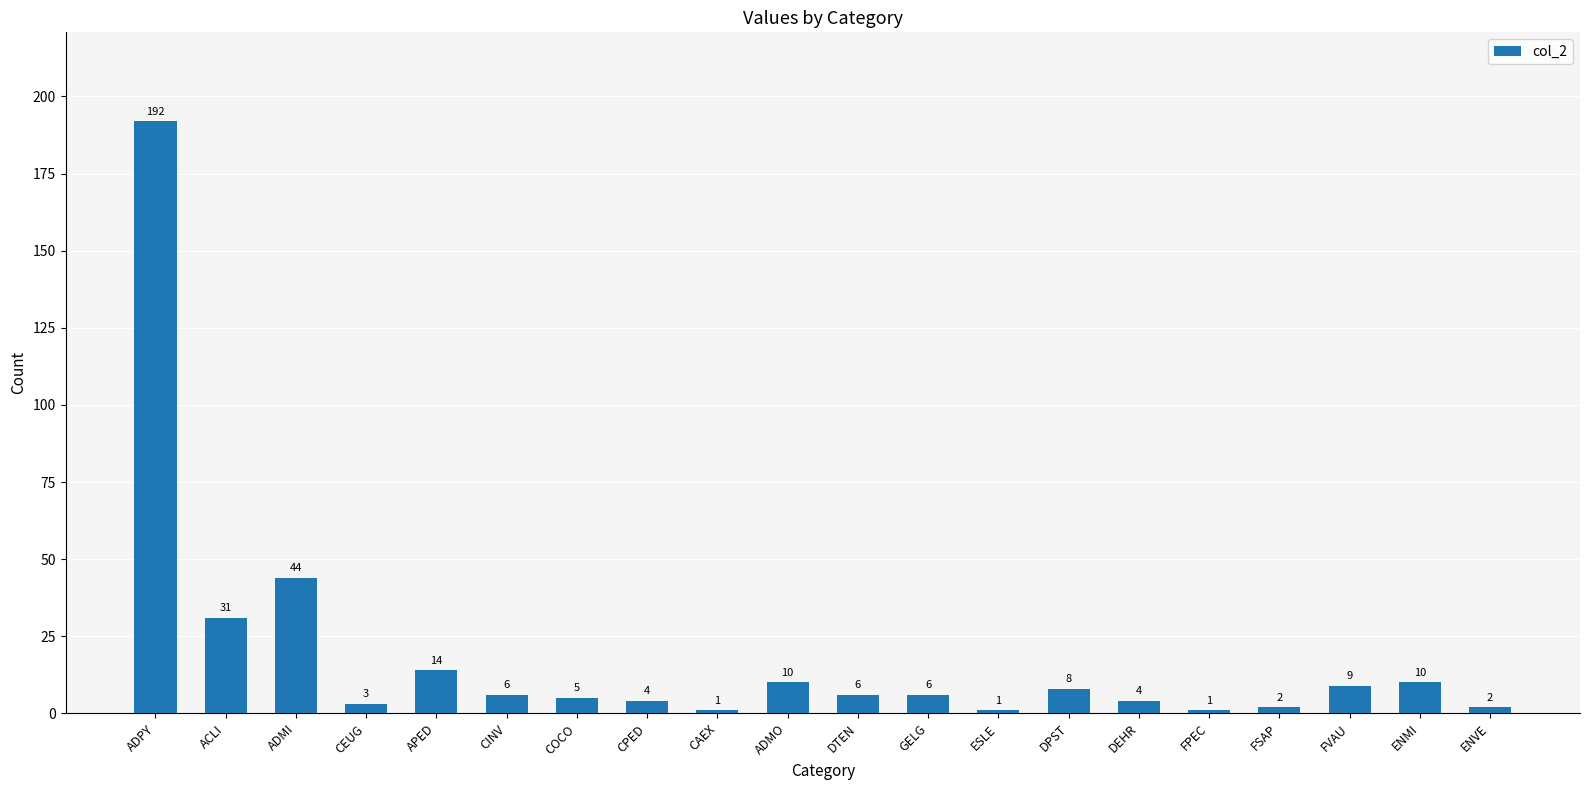

At which label is the value closest to 96?

ADMI